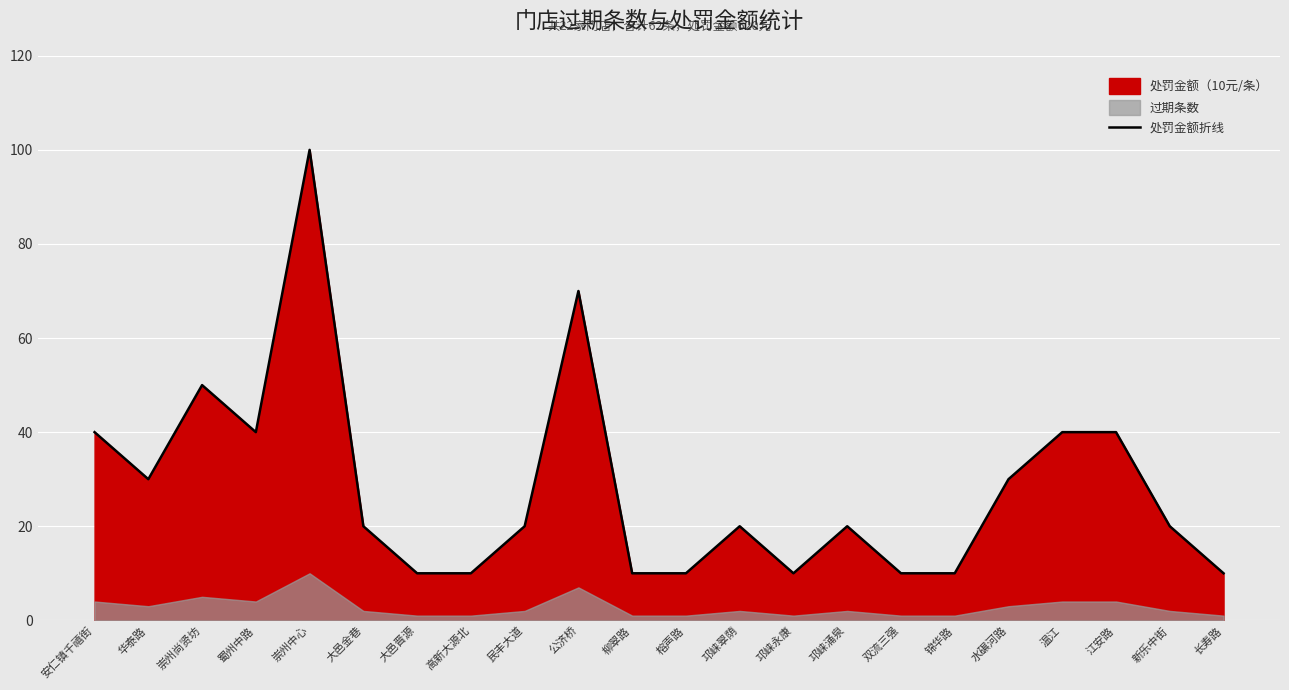

How many lines are shown in the chart?

1